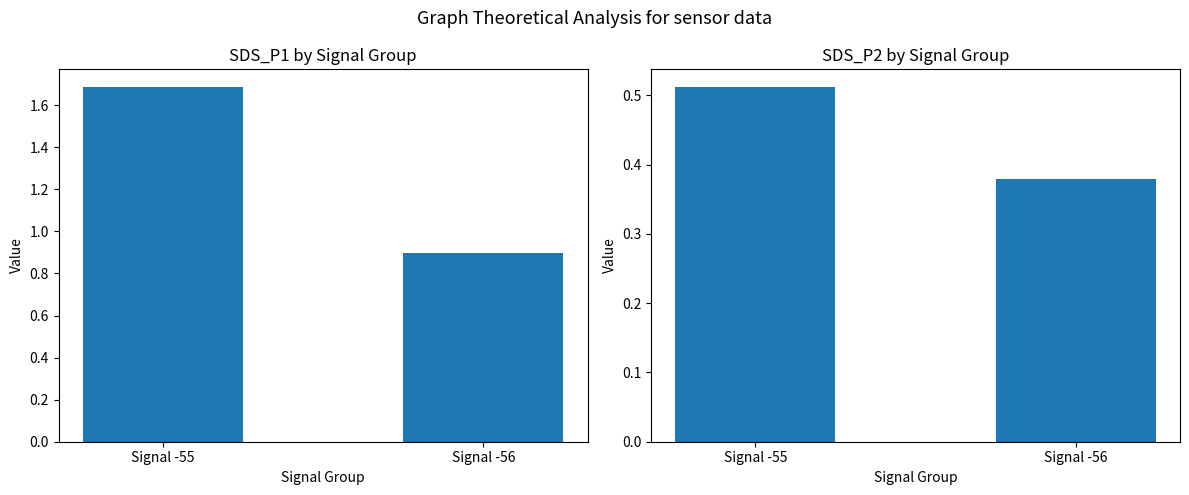

How many categories are shown in the chart?

2